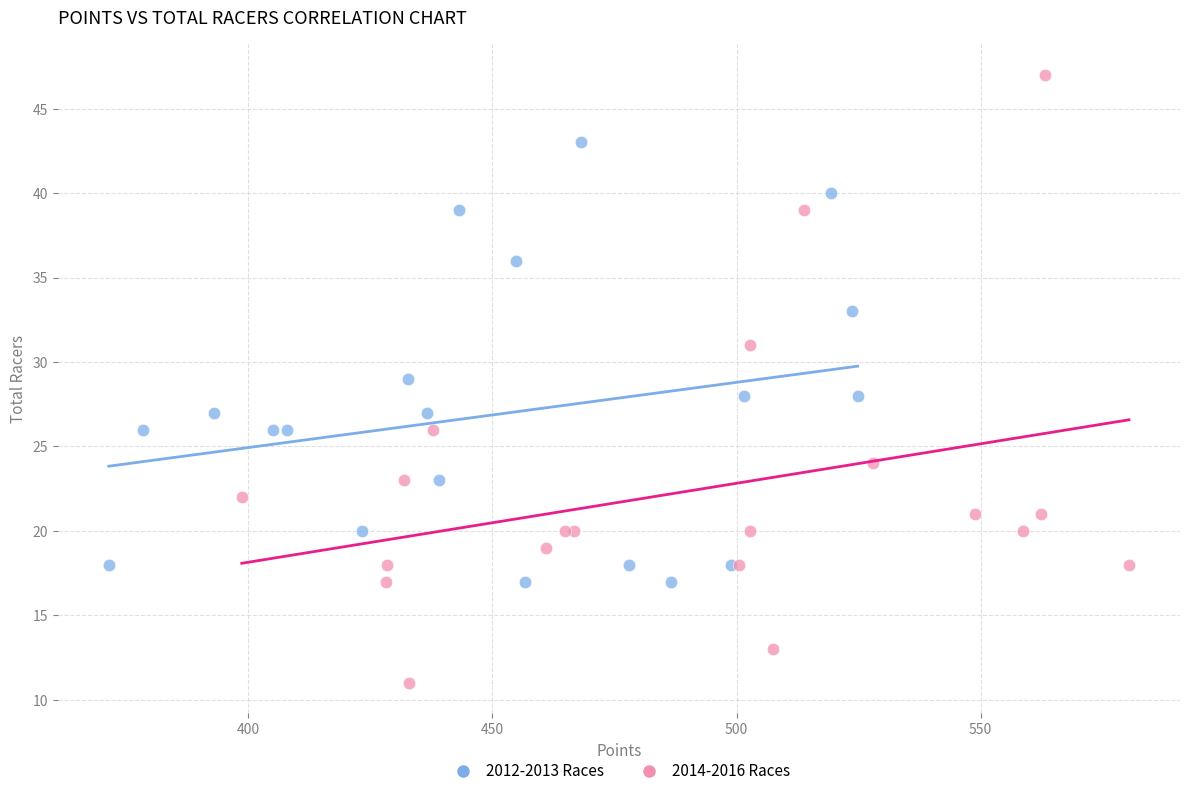

Which series contains the lowest Y value?

2014-2016 Races